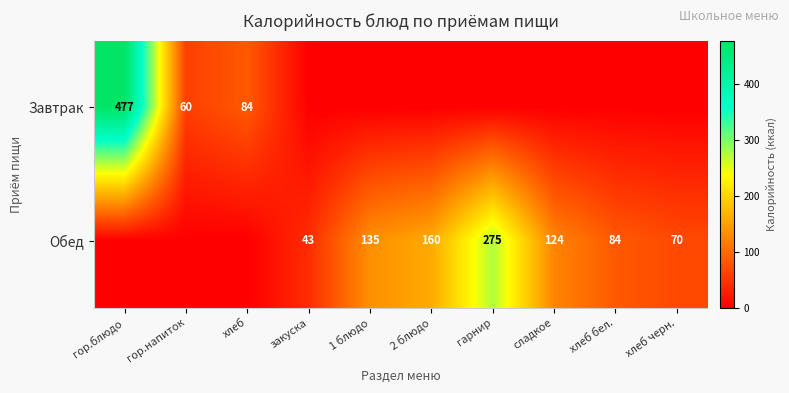

Is it true that Обед equals 135 at хлеб бел.?

False